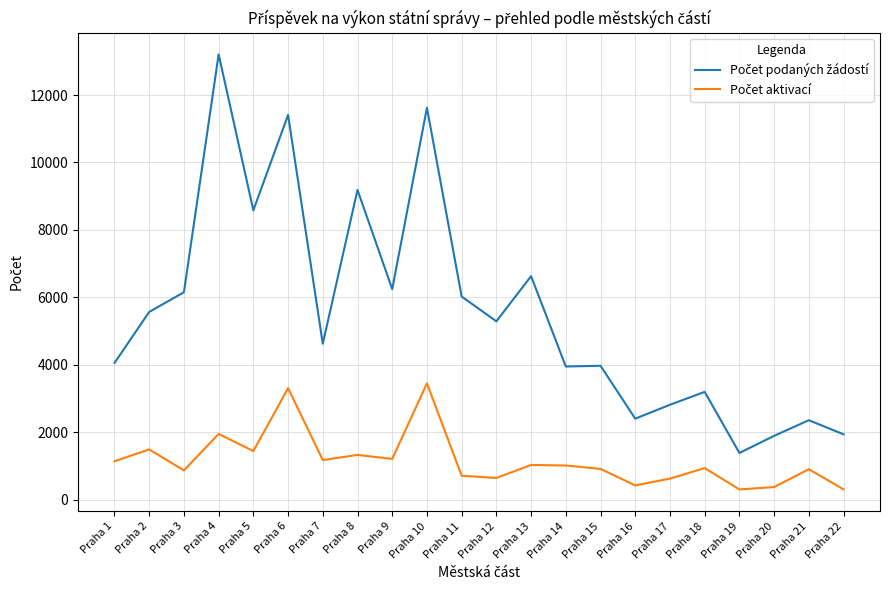

Does the chart display data point markers on the line(s)?

No